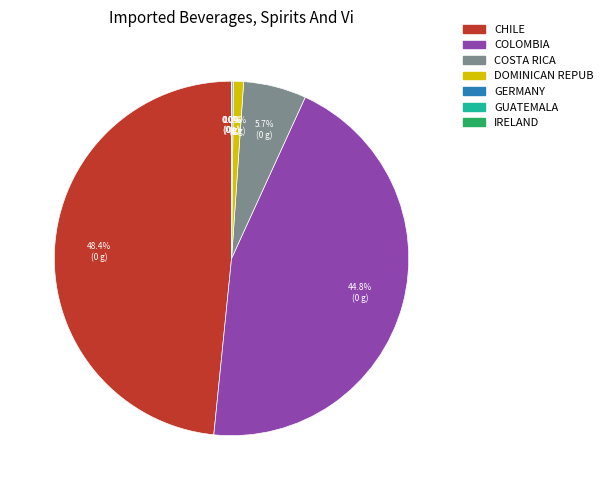

What portion of the pie excludes COLOMBIA?

55.2%